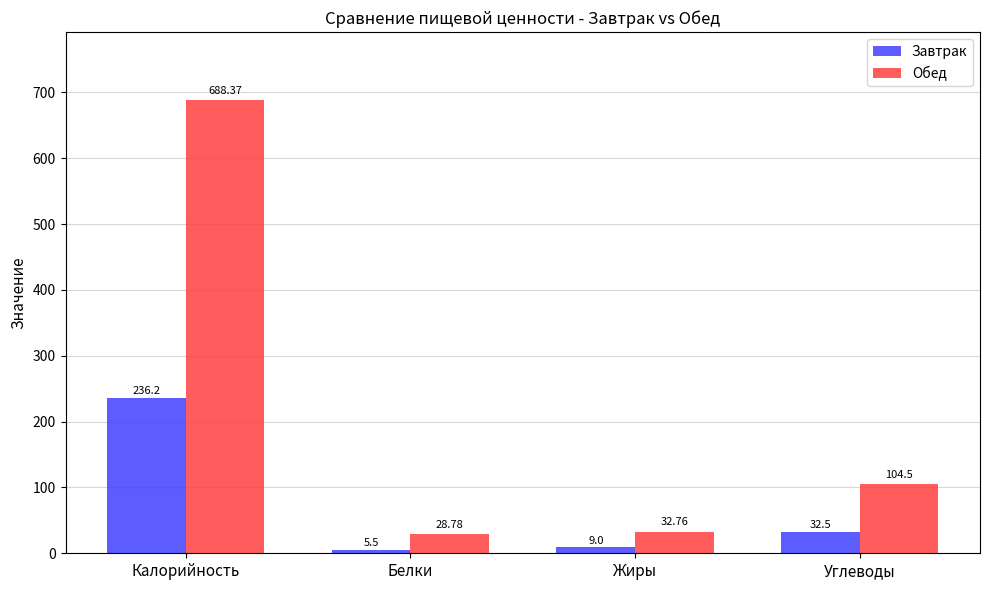

At how many categories does at least one series exceed 168?

1